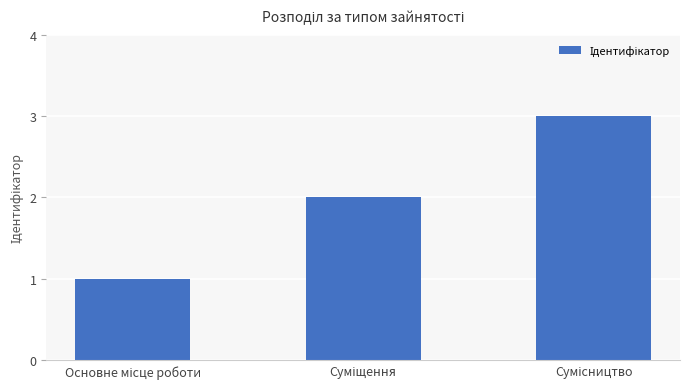

What is the greatest value displayed?

3